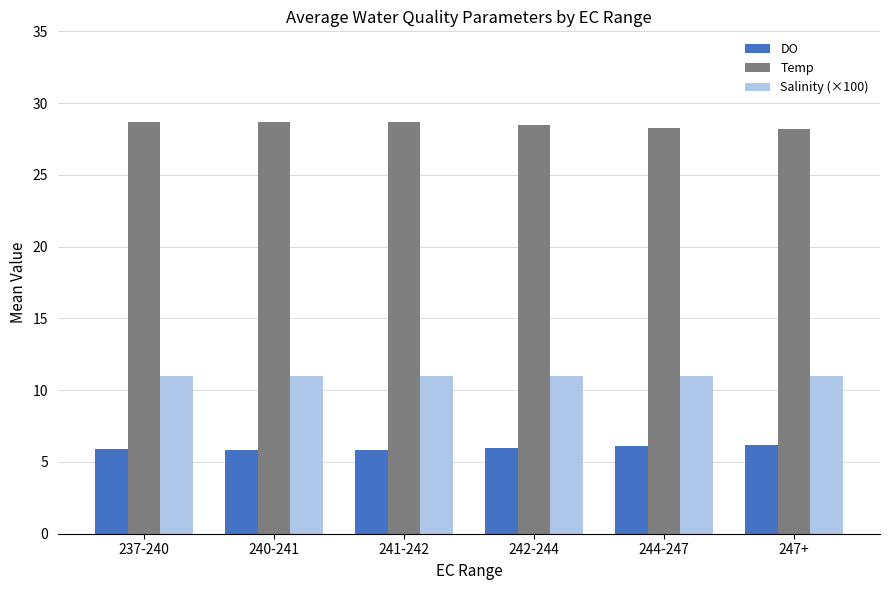

Rank the series by their maximum value, from lowest to highest.

DO, Salinity (×100), Temp